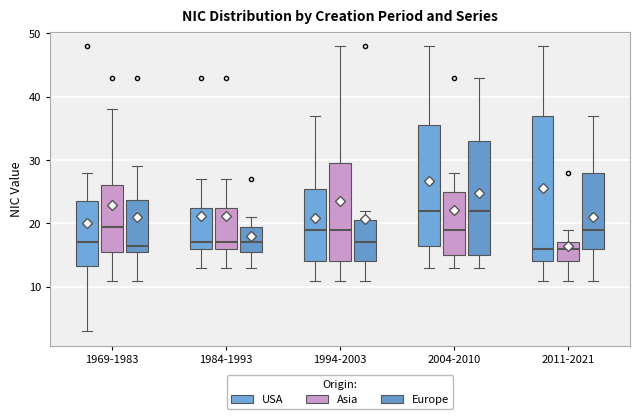

Reading left to right, read every box against the y-axis: the position of its median line, the range the box covers, and the ends of its whiskers. The values are not printed on the chart, so give them approximately, as read against the axis.

1969-1983 (USA): median 17, box 13 to 24, whiskers 3 to 28
1969-1983 (Asia): median 20, box 16 to 26, whiskers 11 to 38
1969-1983 (Europe): median 17, box 16 to 24, whiskers 11 to 29
1984-1993 (USA): median 17, box 16 to 23, whiskers 13 to 27
1984-1993 (Asia): median 17, box 16 to 23, whiskers 13 to 27
1984-1993 (Europe): median 17, box 16 to 20, whiskers 13 to 21
1994-2003 (USA): median 19, box 14 to 26, whiskers 11 to 37
1994-2003 (Asia): median 19, box 14 to 30, whiskers 11 to 48
1994-2003 (Europe): median 17, box 14 to 21, whiskers 11 to 22
2004-2010 (USA): median 22, box 17 to 36, whiskers 13 to 48
2004-2010 (Asia): median 19, box 15 to 25, whiskers 13 to 28
2004-2010 (Europe): median 22, box 15 to 33, whiskers 13 to 43
2011-2021 (USA): median 16, box 14 to 37, whiskers 11 to 48
2011-2021 (Asia): median 16, box 14 to 17, whiskers 11 to 19
2011-2021 (Europe): median 19, box 16 to 28, whiskers 11 to 37